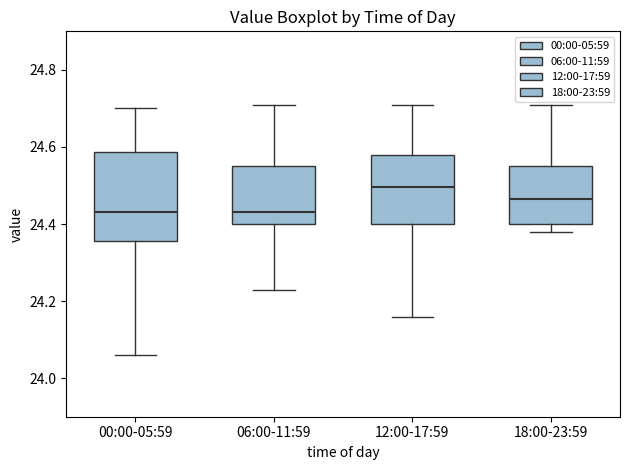

Where does the upper whisker of the box for 00:00-05:59 end on the y-axis? The values are not printed on the chart, so give them approximately, as read against the axis.

24.70